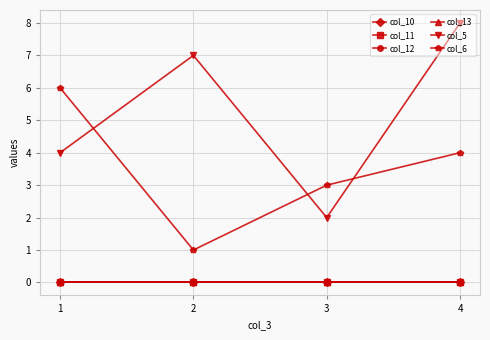

Which series has the widest spread of values?

col_5